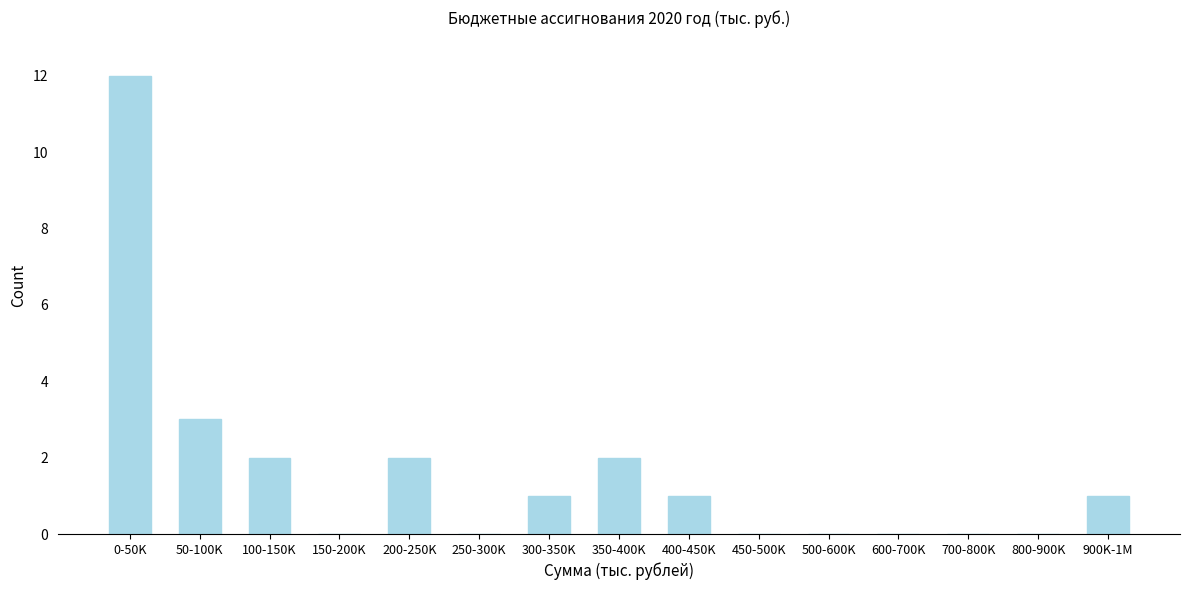

Reading left to right, transcribe all the data shown in this chart.

0-50K=12	50-100K=3	100-150K=2	150-200K=0	200-250K=2	250-300K=0	300-350K=1	350-400K=2	400-450K=1	450-500K=0	500-600K=0	600-700K=0	700-800K=0	800-900K=0	900K-1M=1